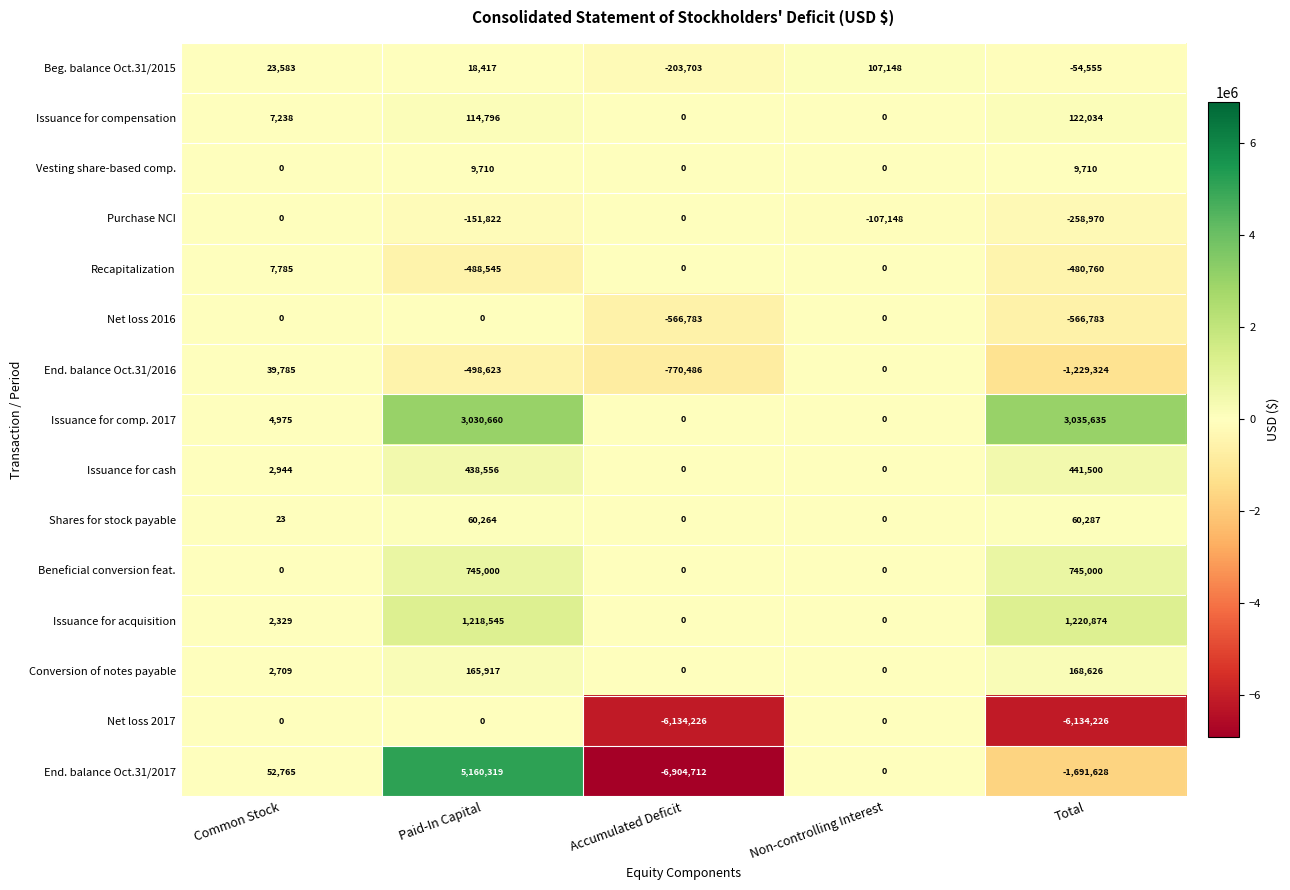

Is the value of Net loss 2017 at Common Stock greater than the value of Purchase NCI at Total?

Yes